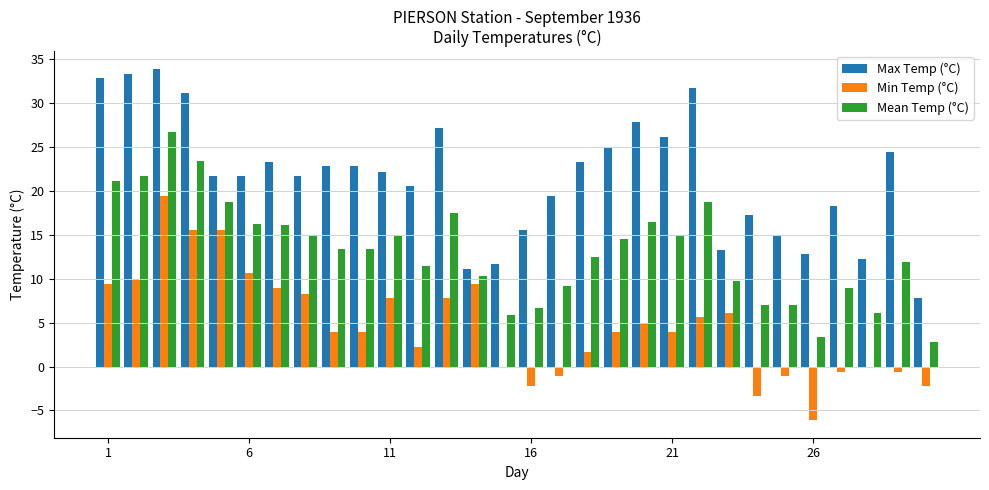

What is the sum of all Min Temp (°C) values?

141.8